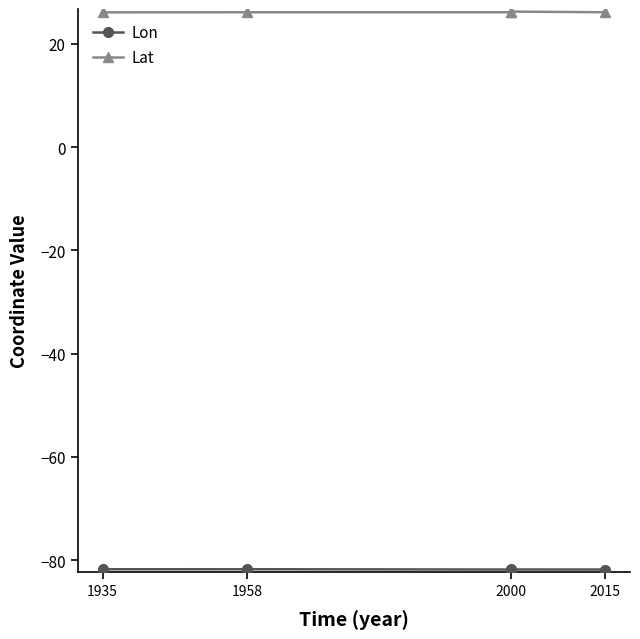

What is the difference between the maximum and minimum values in the Lon series?

0.1